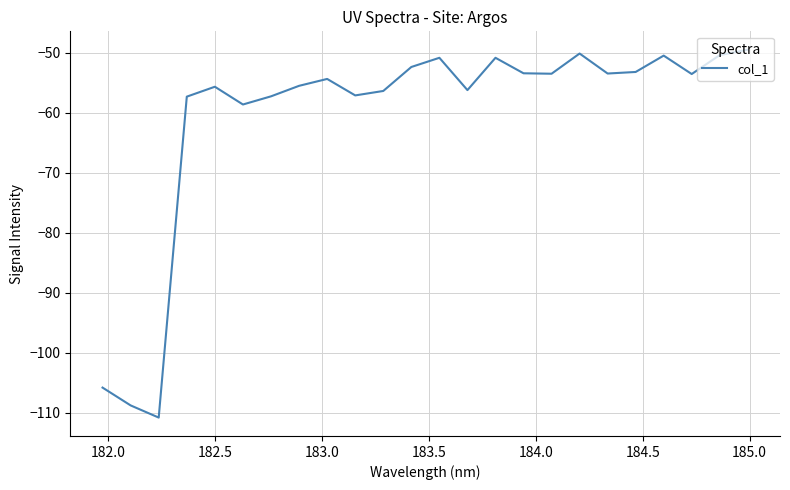

What is the minimum value shown in the chart?

-110.8